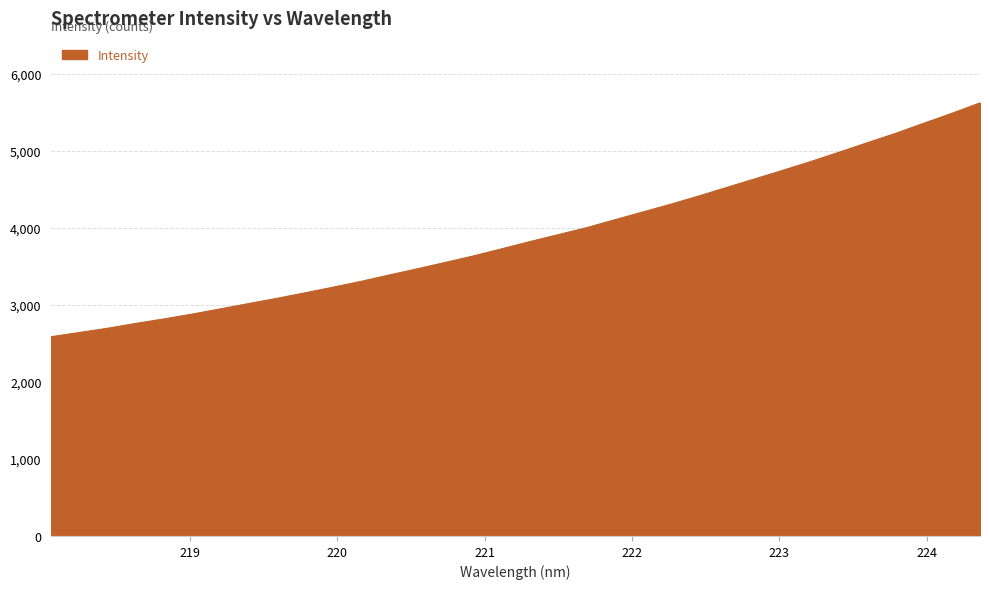

What is the difference between the maximum and minimum values?

3035.8